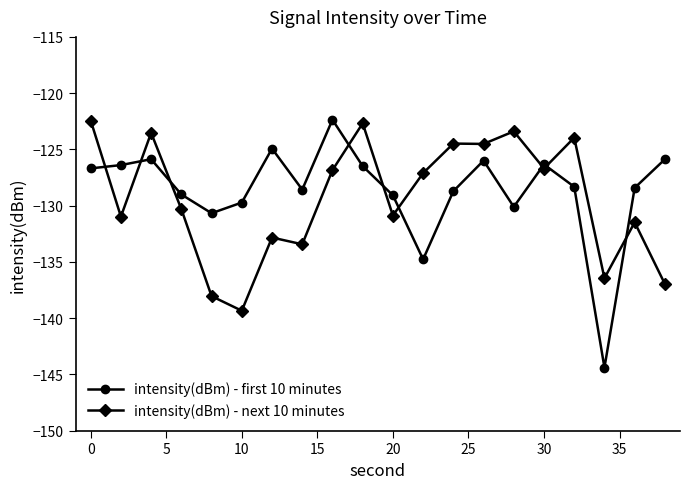

Which series has the widest spread of values?

intensity(dBm) - first 10 minutes